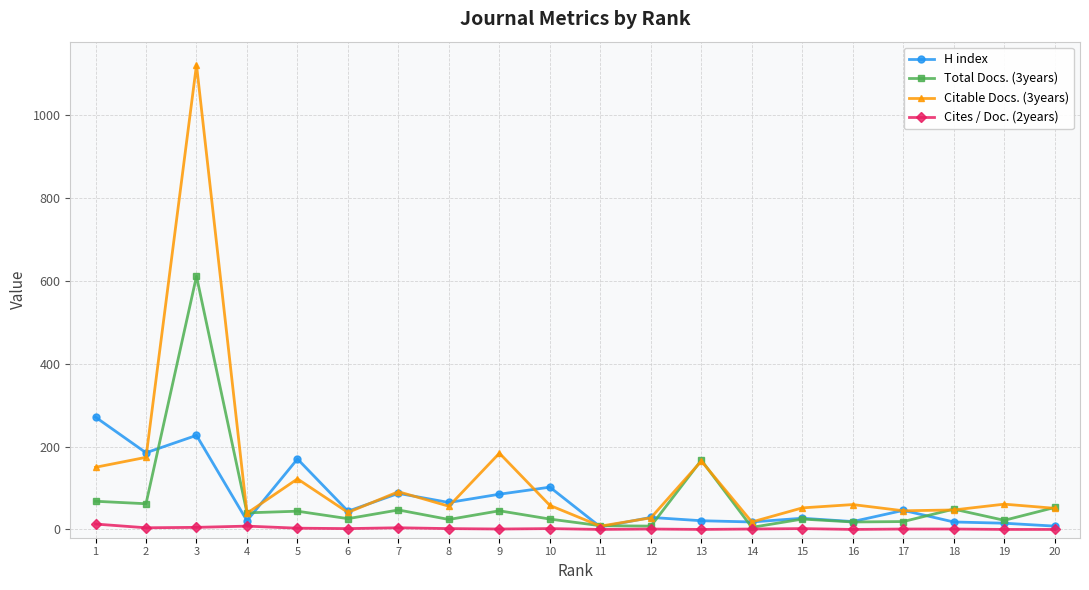

True or false: Total Docs. (3years) has more than 0 interior local peaks.

True